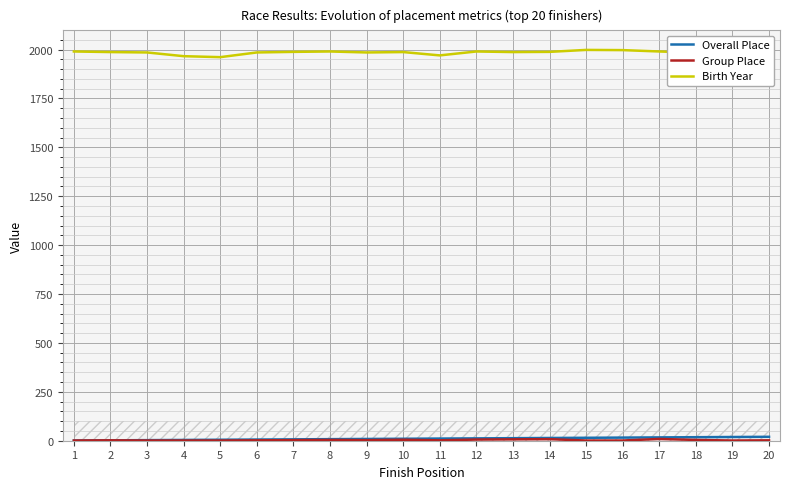

True or false: Birth Year and Overall Place intersect in this chart.

False